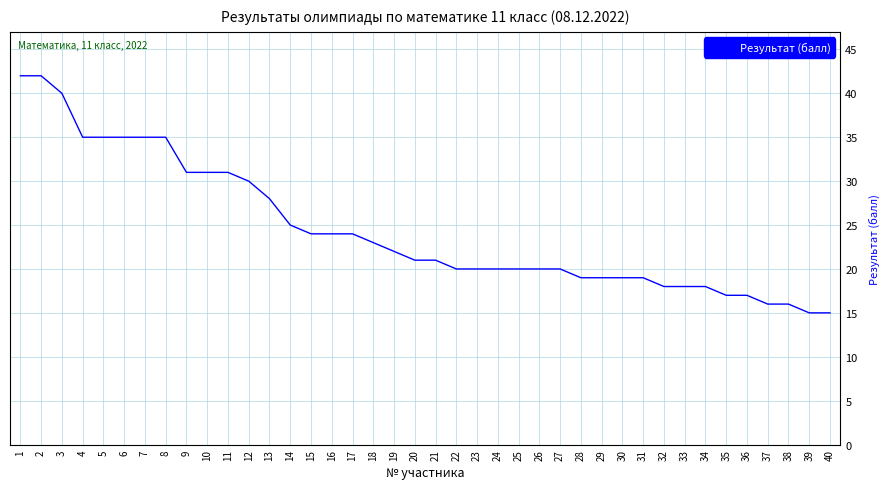

The chart shows a value of 31 at 10. True or false?

True